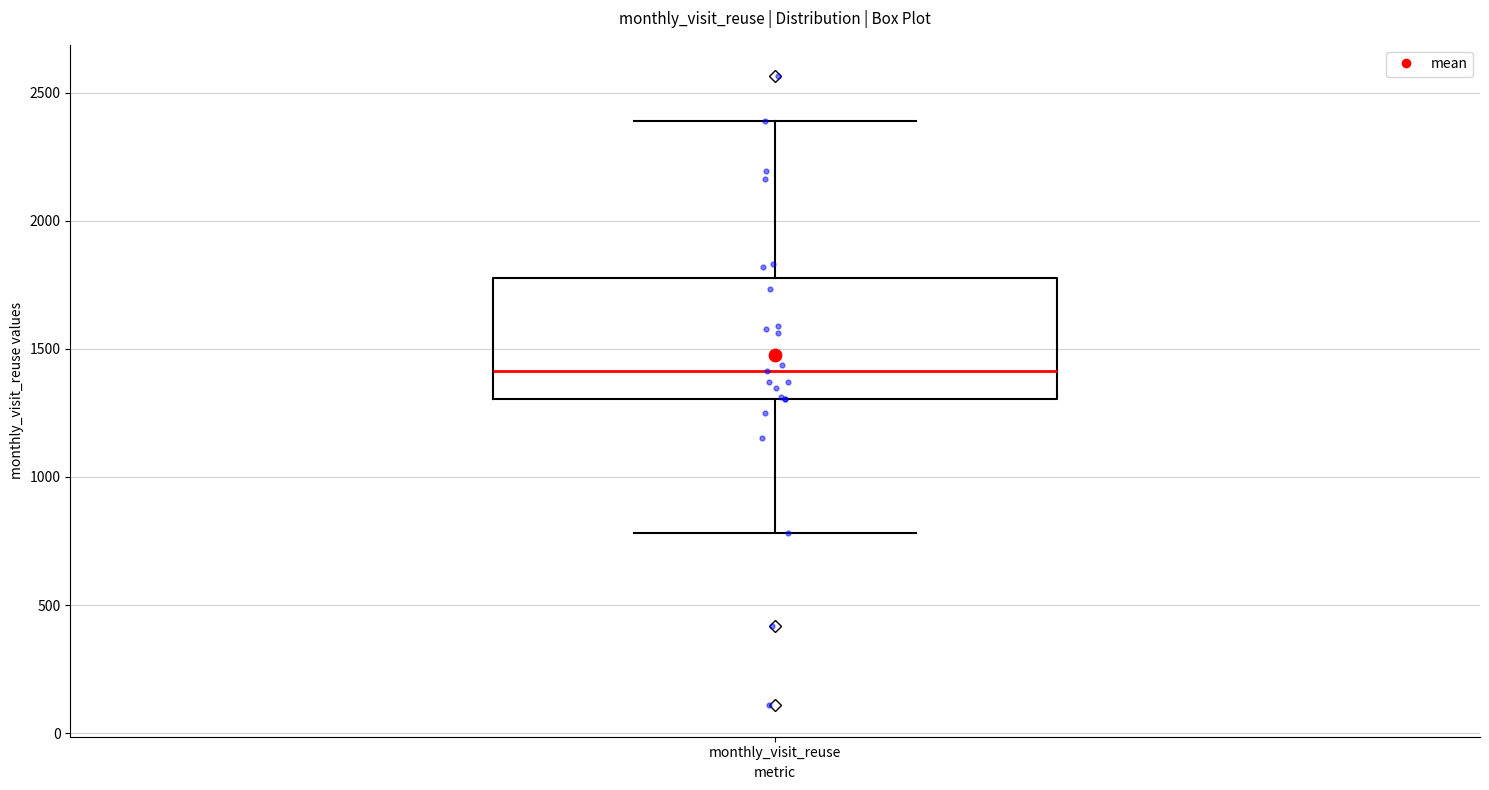

Read this box plot against the y-axis: the position of the median line, the range covered by the box, and the ends of both whiskers. The values are not printed on the chart, so give them approximately, as read against the axis.

median 1400, box 1300 to 1800, whiskers 800 to 2400